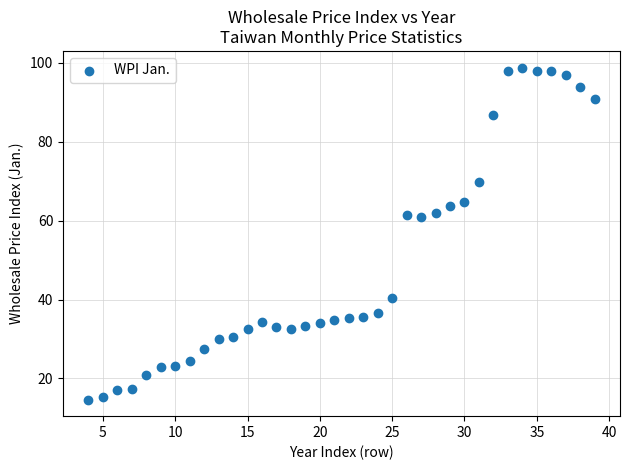

What is the range of Y values (max minus min)?

84.2